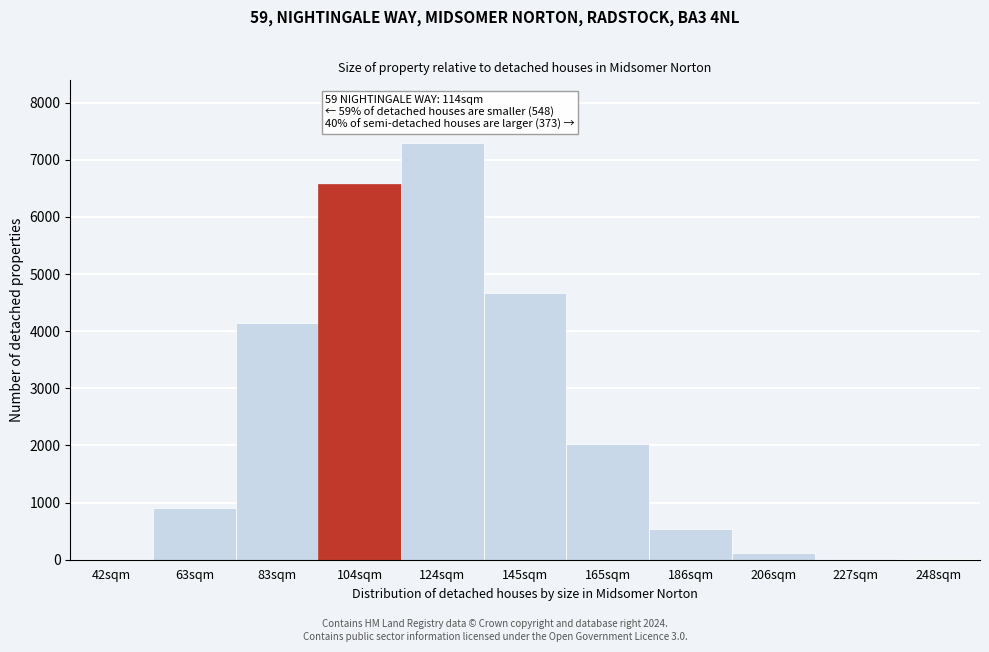

What is the change in value from 63sqm to 124sqm?

+6398